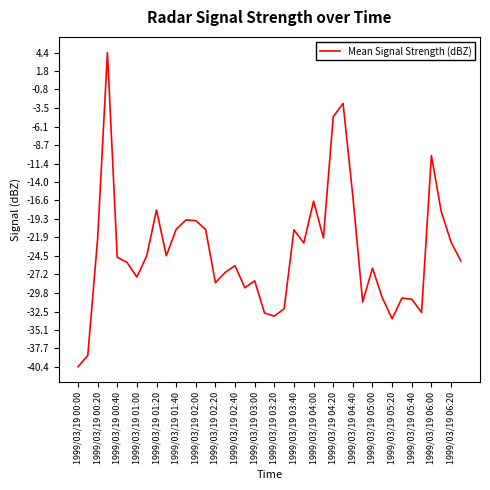

How many lines are shown in the chart?

1